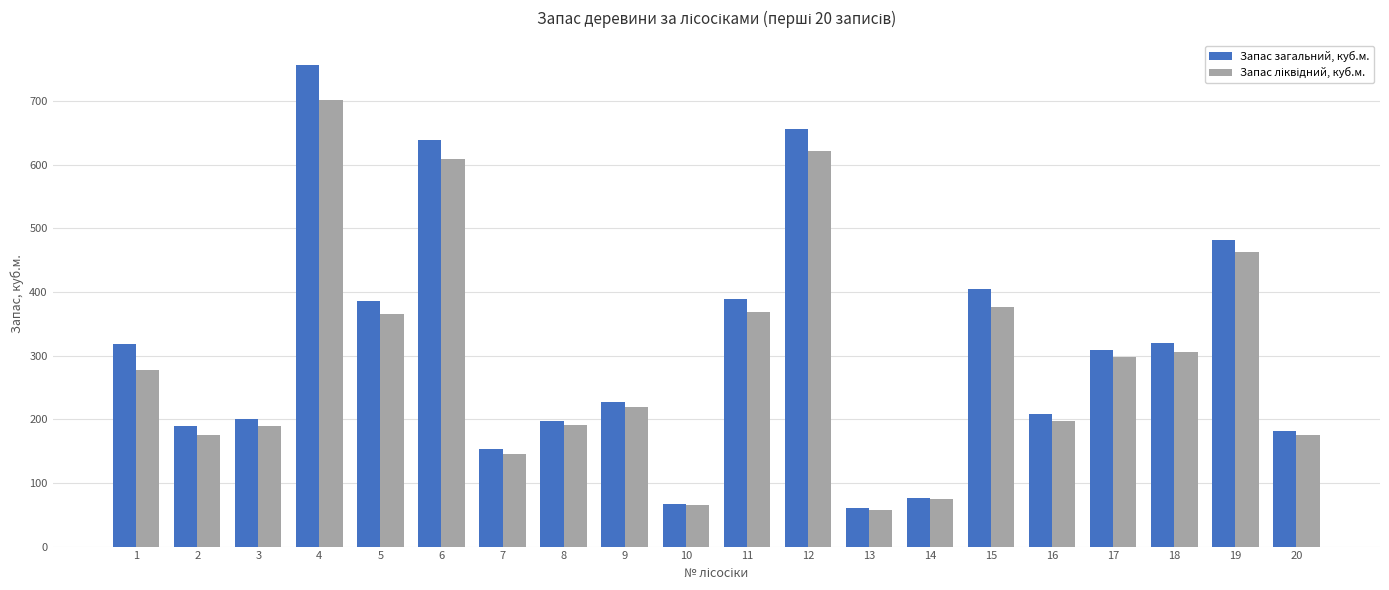

Which series changed the most between 3 and 6?

Запас загальний, куб.м.